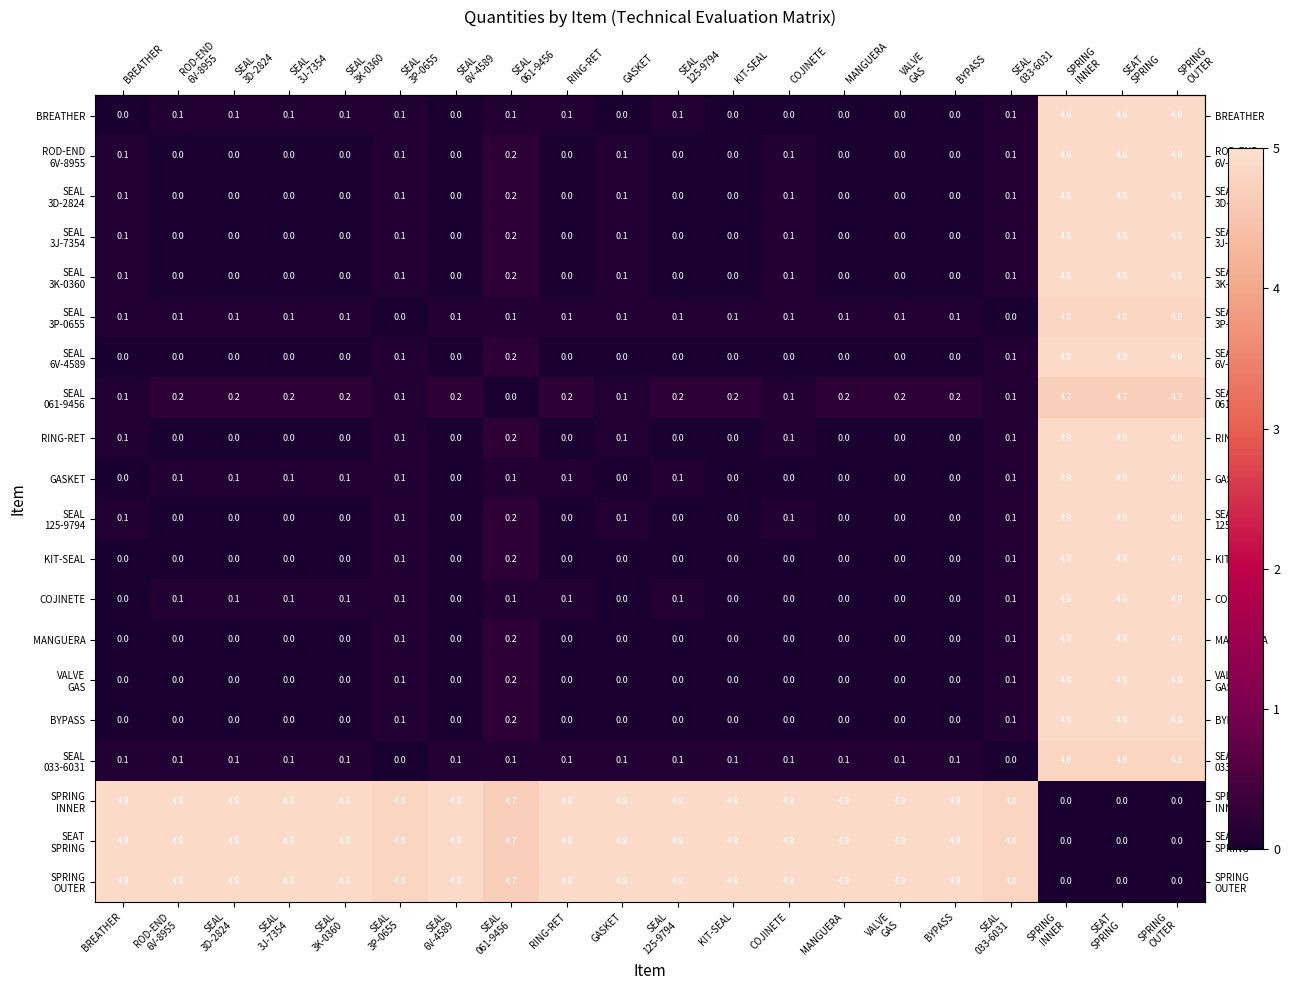

What is the difference between the maximum and second lowest values in the BYPASS series?

4.9